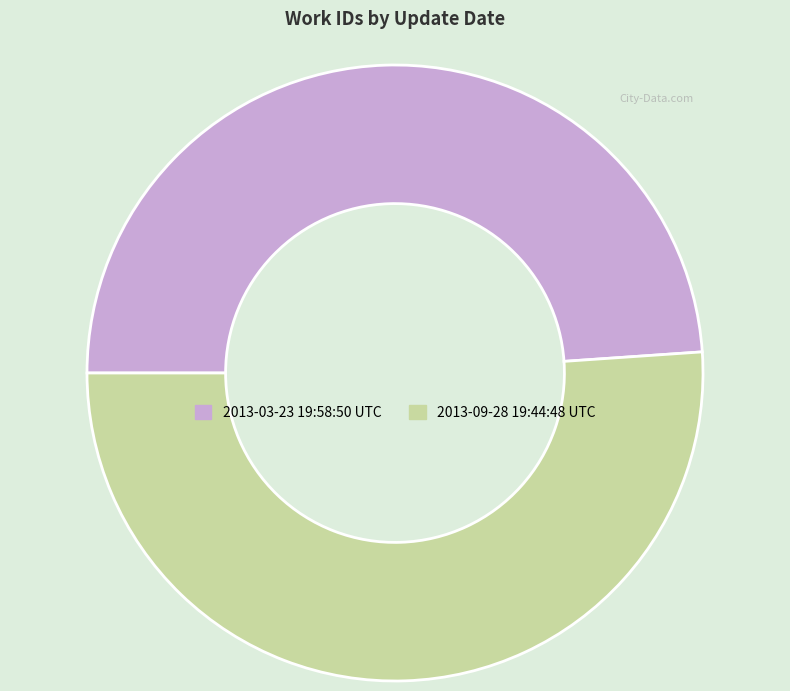

The 2013-09-28 19:44:48 UTC slice represents 51% of the pie. True or false?

True